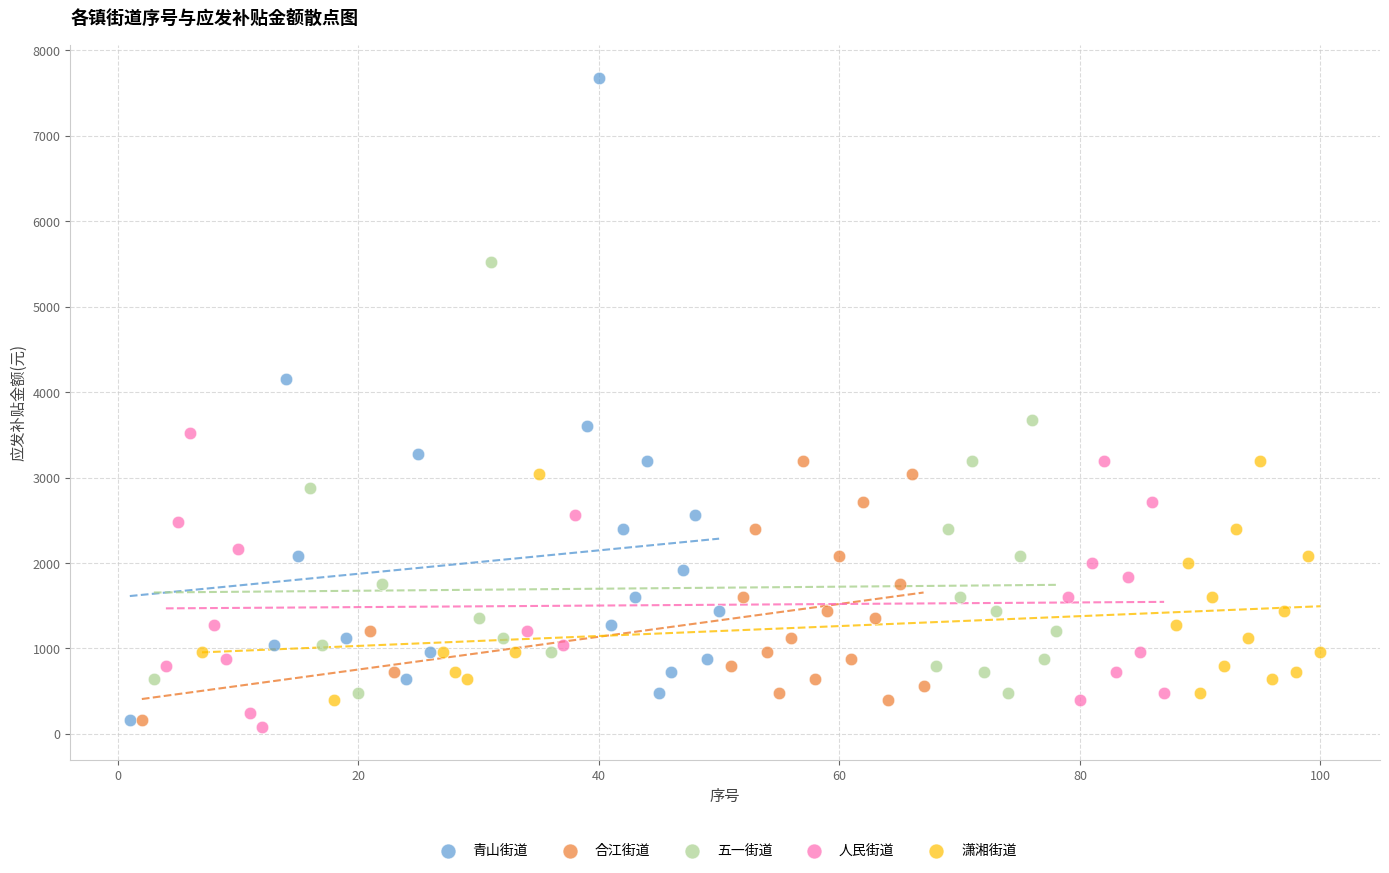

Which series reaches the maximum Y coordinate?

青山街道